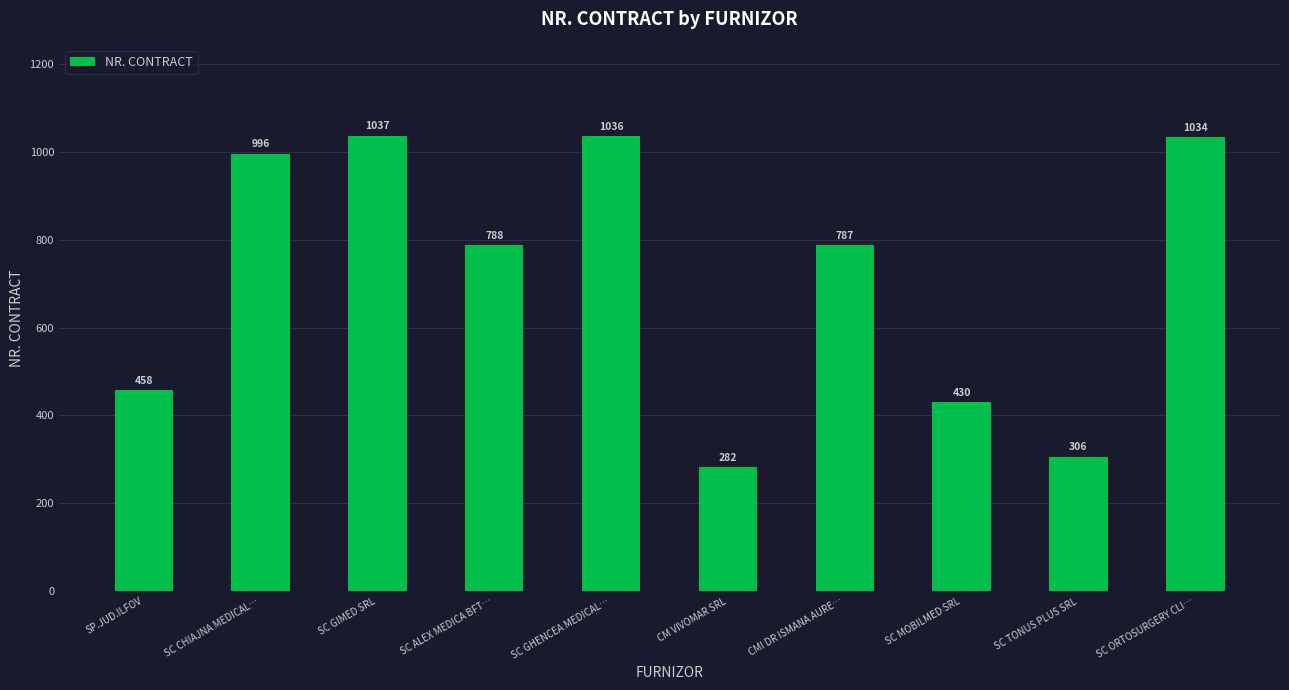

What is the change in value from SC CHIAJNA MEDICAL… to SC GIMED SRL?

+41